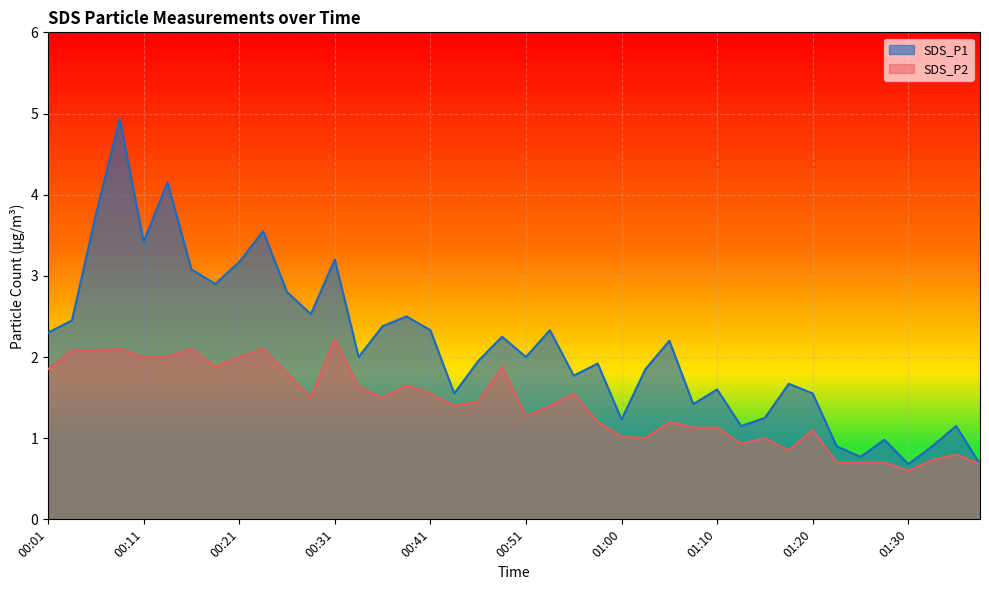

Which series changed the most between 00:08 and 00:21?

SDS_P1